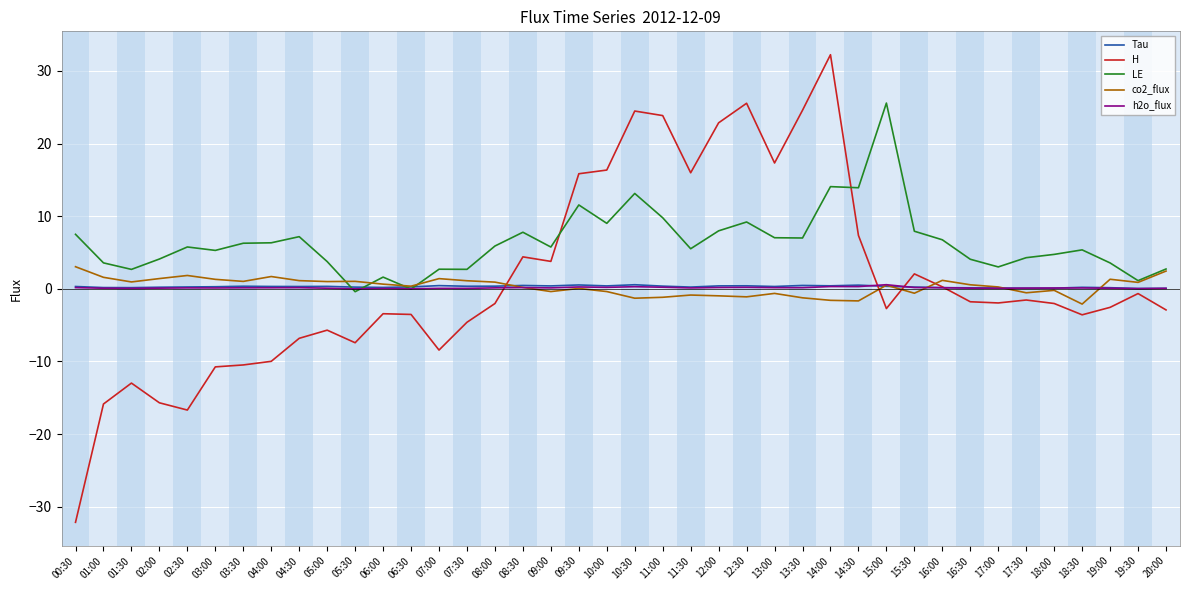

Which series has the largest range (max minus min)?

H